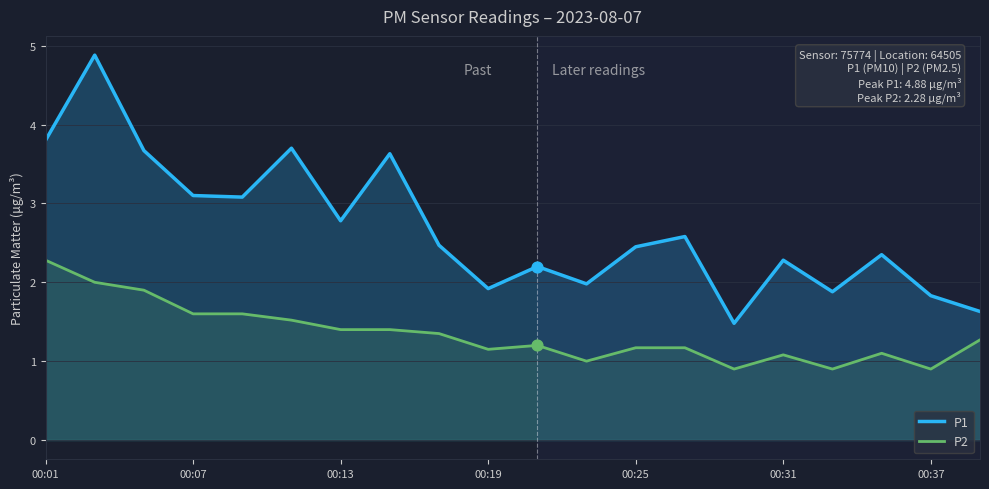

At how many categories does at least one series exceed 4?

1